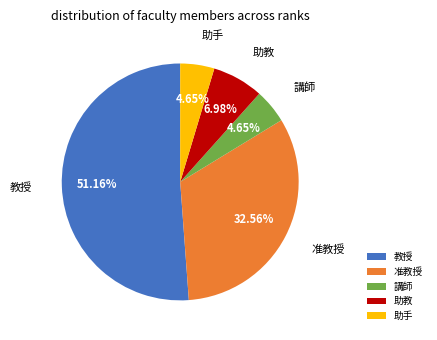

To the nearest percent, what percentage of the pie is 助教?

7%